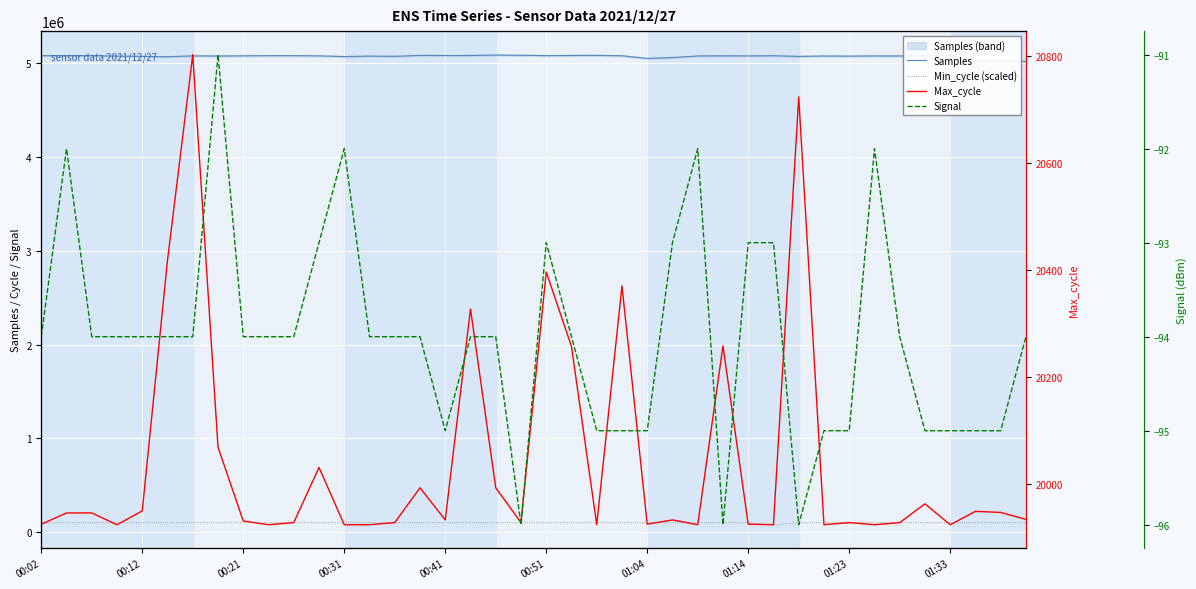

True or false: Samples has a value of 5084825.0 at 21.

True